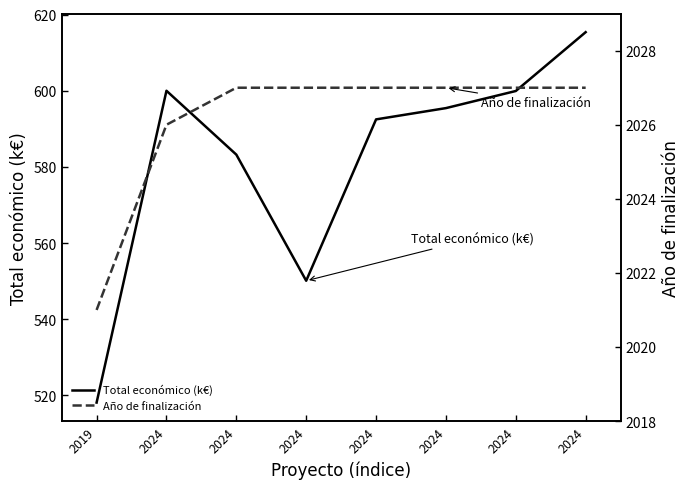

Is this an area chart (filled region under the line)?

No